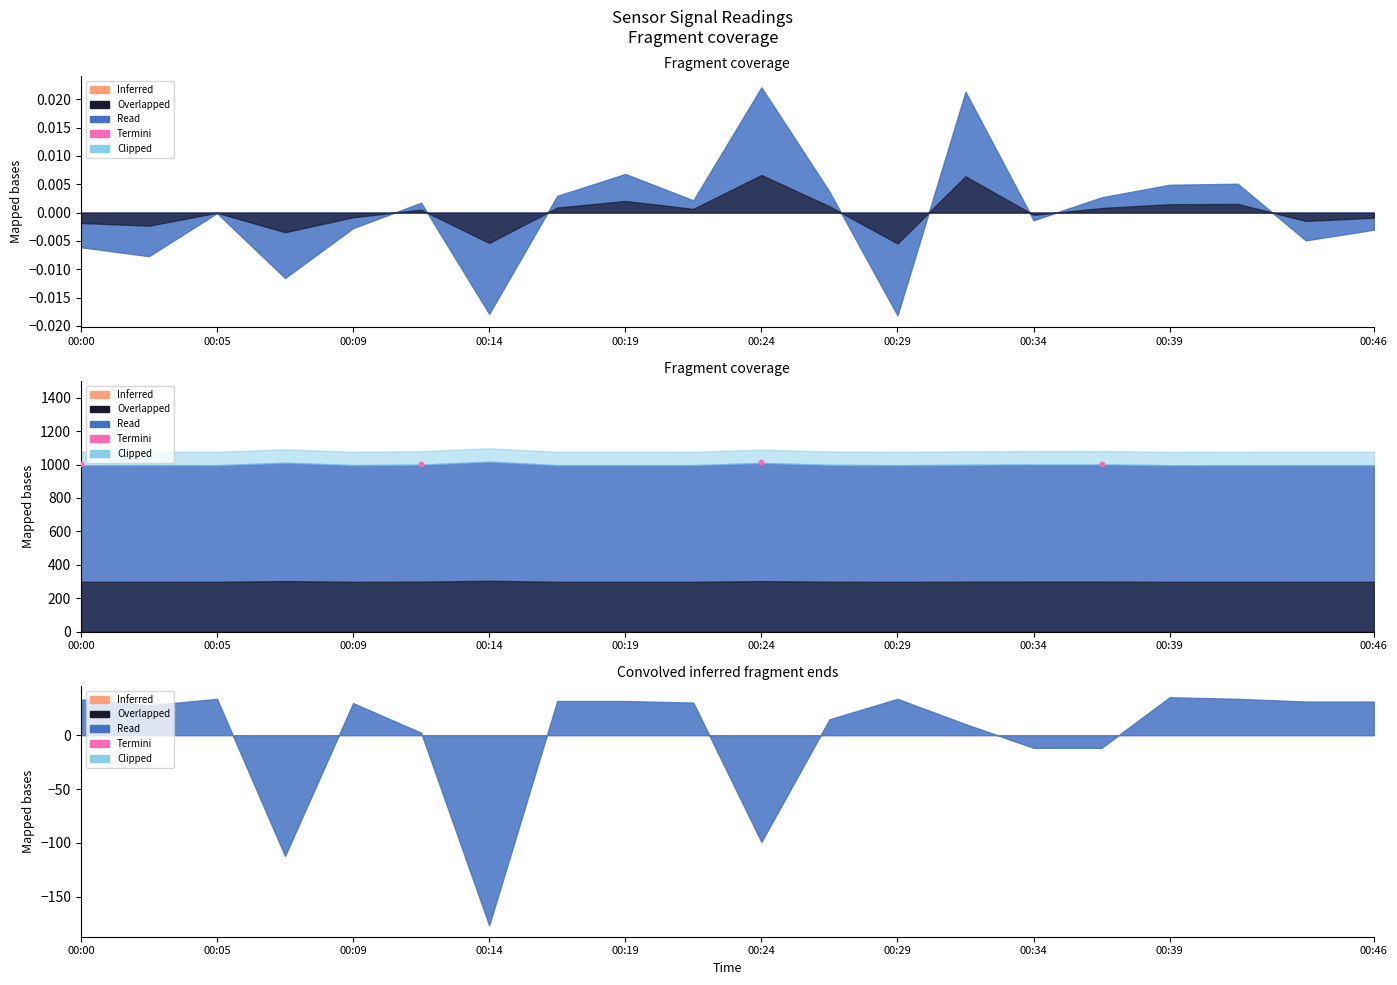

What is the ratio of the value at 00:00 to the value at 00:14?

1.0